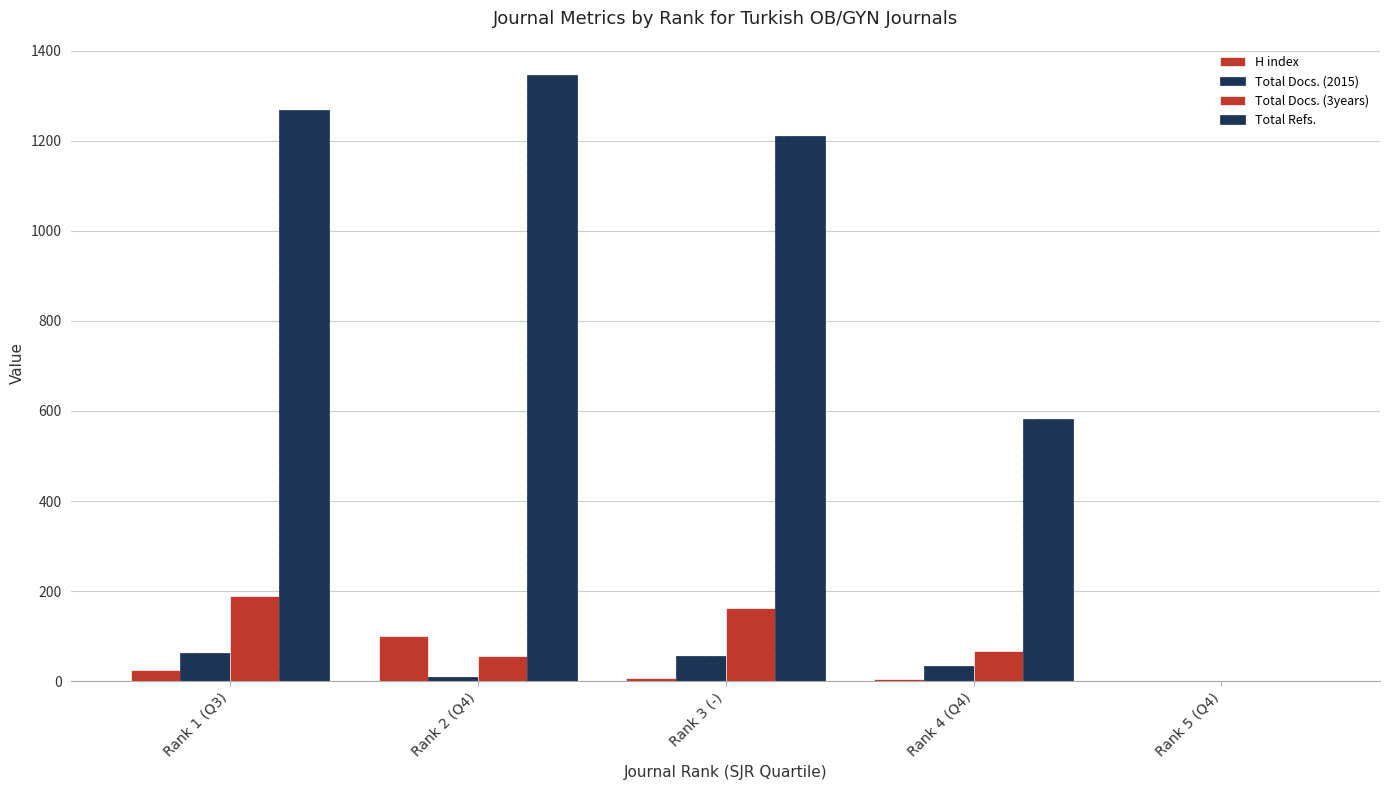

Are the bars horizontal?

No